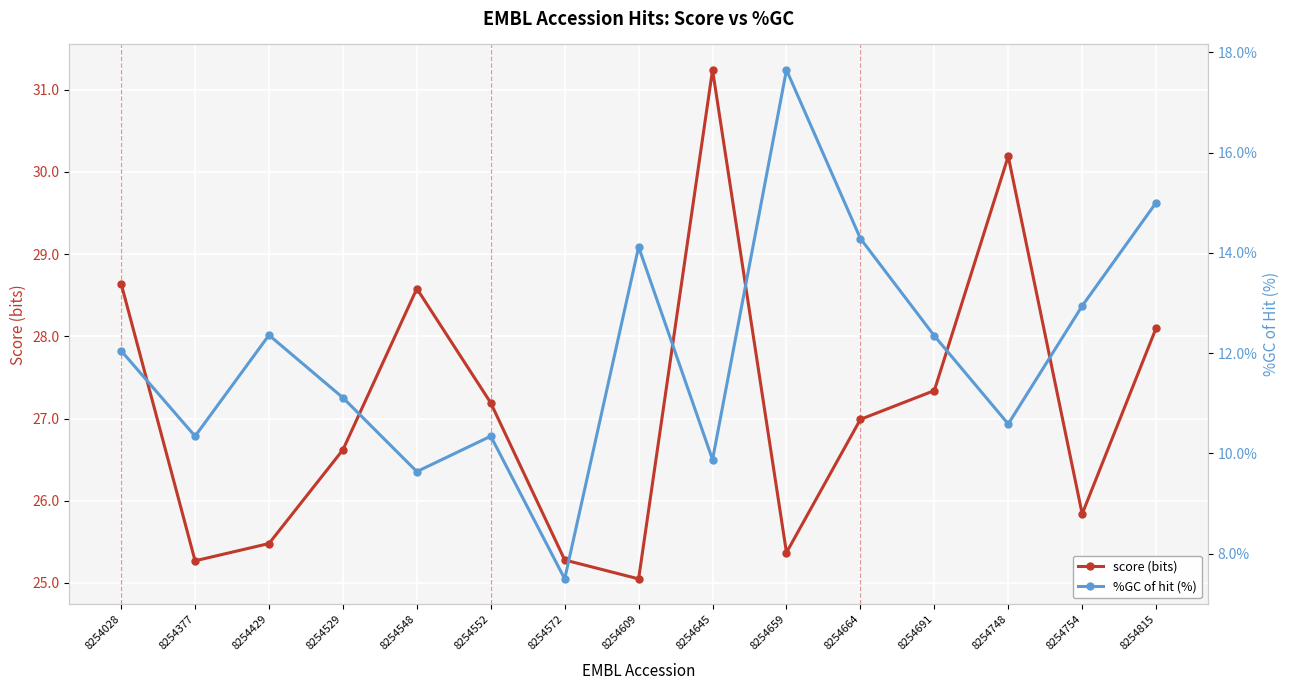

What is the maximum value for score (bits)?

31.2